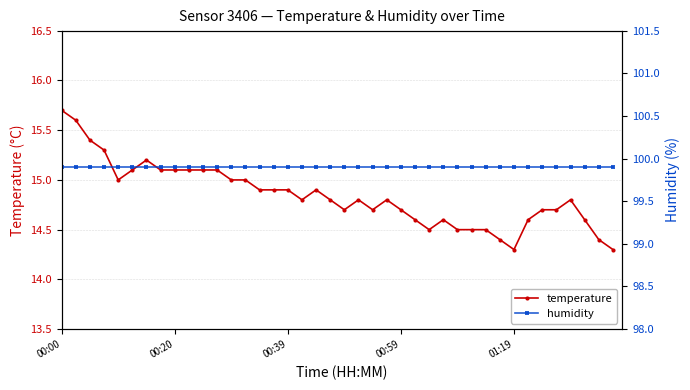

What is the minimum value for temperature?

14.3